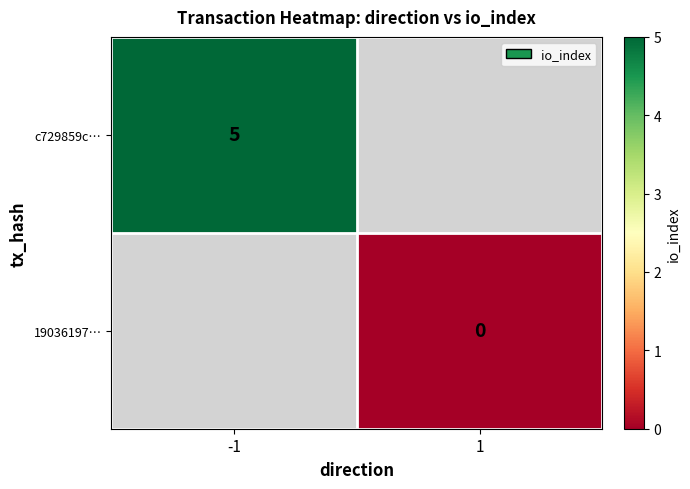

Is it true that c729859c… equals 5.0 at -1?

True